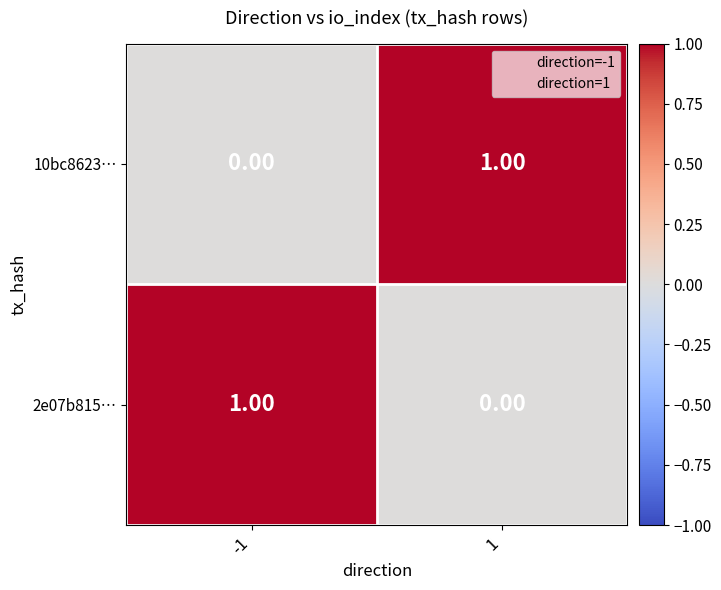

At 1, list the series in order from largest to smallest.

10bc8623…, 2e07b815…